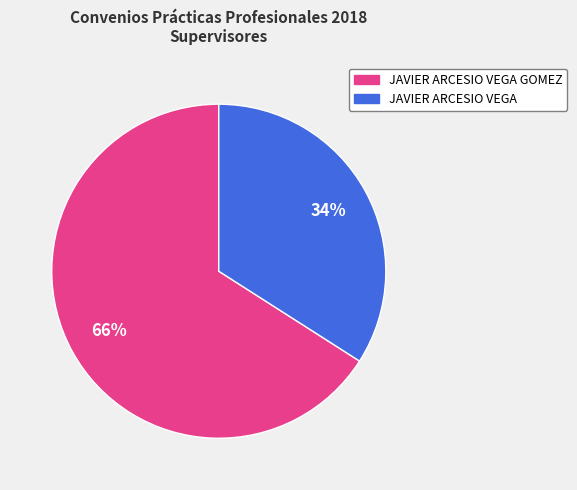

Is there a majority slice in this chart?

Yes